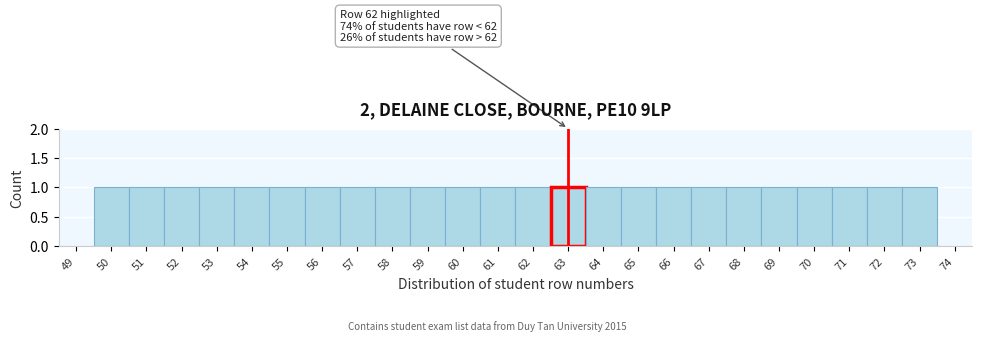

Reading right to left, list all the values displayed in this chart.

74=0	73=1	72=1	71=1	70=1	69=1	68=1	67=1	66=1	65=1	64=1	63=1	62=1	61=1	60=1	59=1	58=1	57=1	56=1	55=1	54=1	53=1	52=1	51=1	50=1	49=0